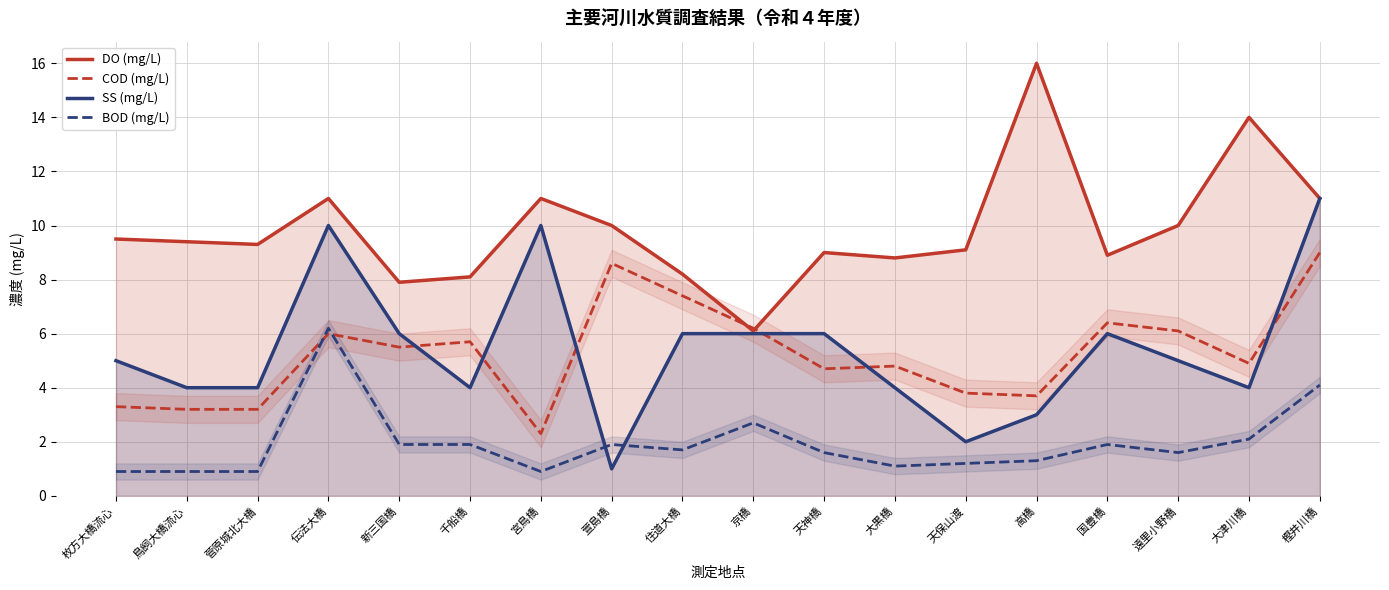

Does the chart display data point markers on the line(s)?

No